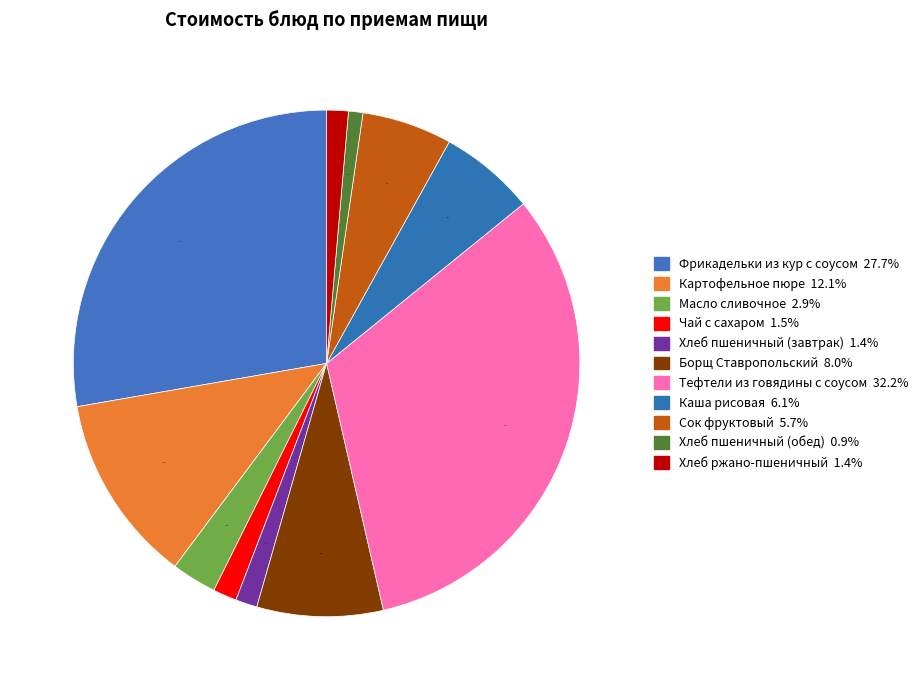

Which has a higher value, Хлеб ржано-пшеничный or Хлеб пшеничный (обед)?

Хлеб ржано-пшеничный